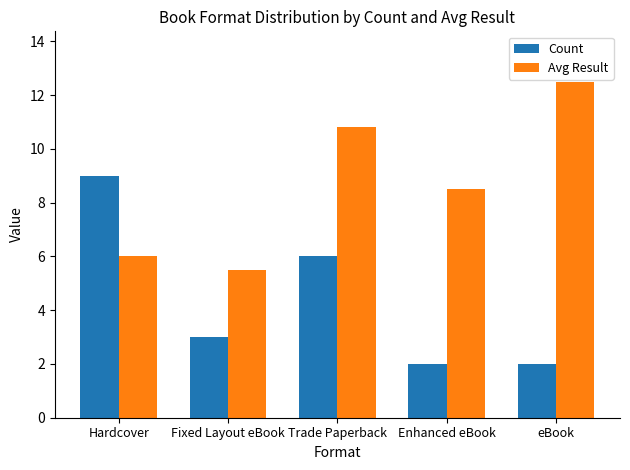

Read the Avg Result value at Fixed Layout eBook.

5.5